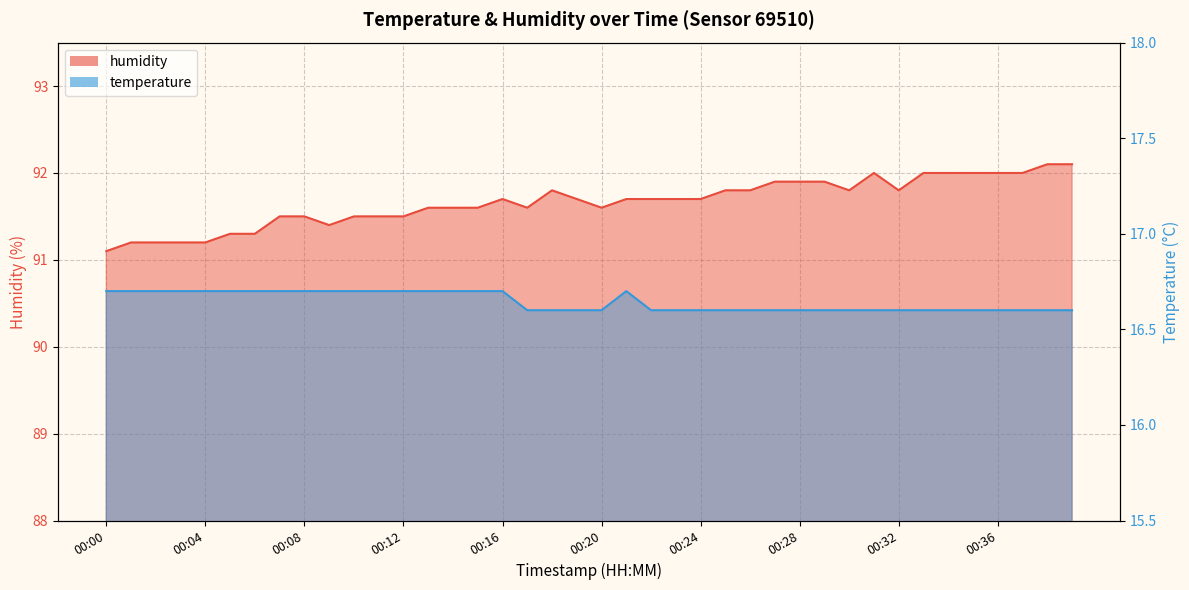

Does the chart display data point markers on the line(s)?

No